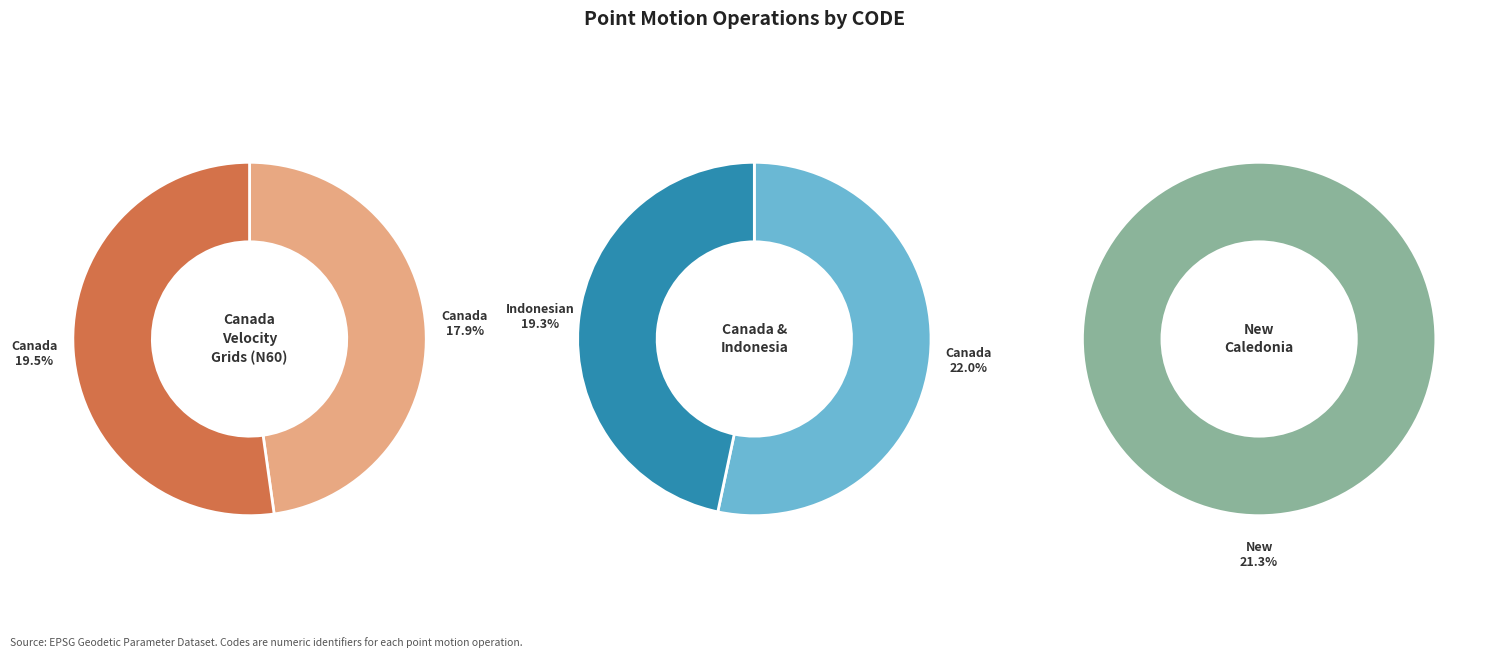

Does Canada velocity grid v7 represent more than half of the total?

No